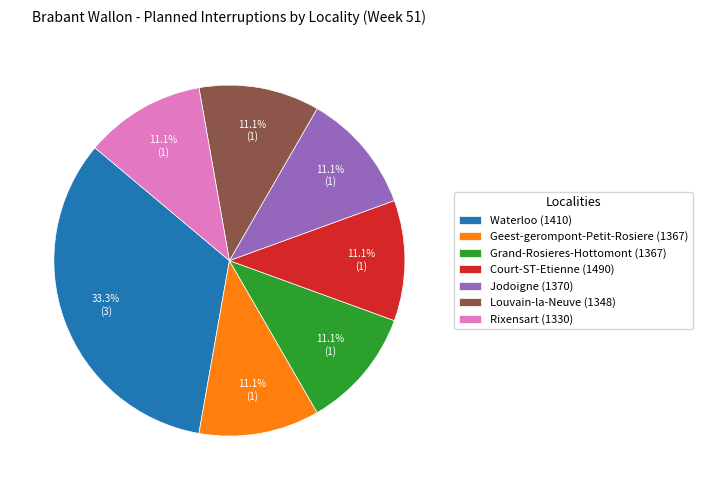

Do Court-ST-Etienne (1490) and Rixensart (1330) together represent more than half of the pie?

No